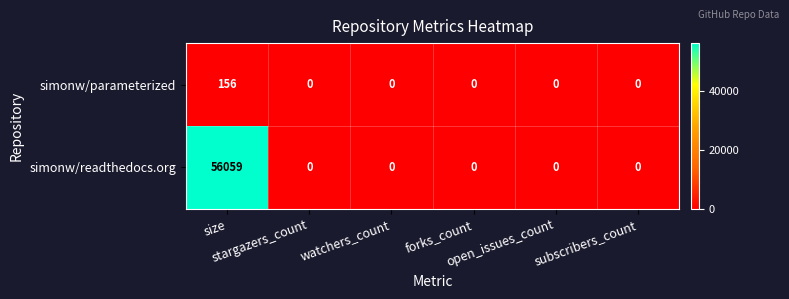

What is the sum of all simonw/parameterized values?

156